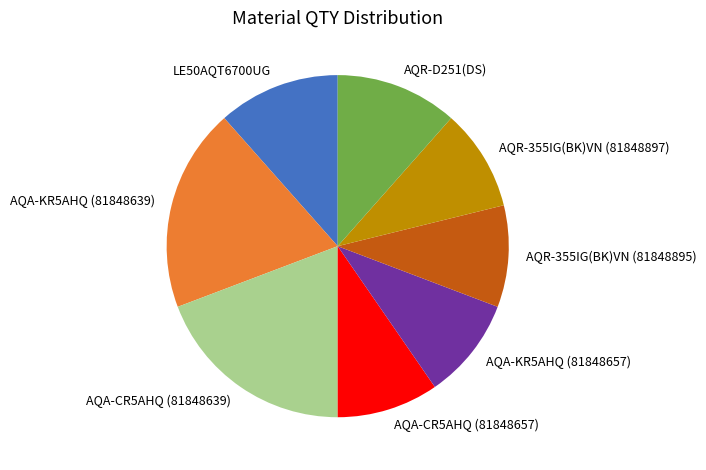

Is it true that LE50AQT6700UG is 20% of the pie?

False